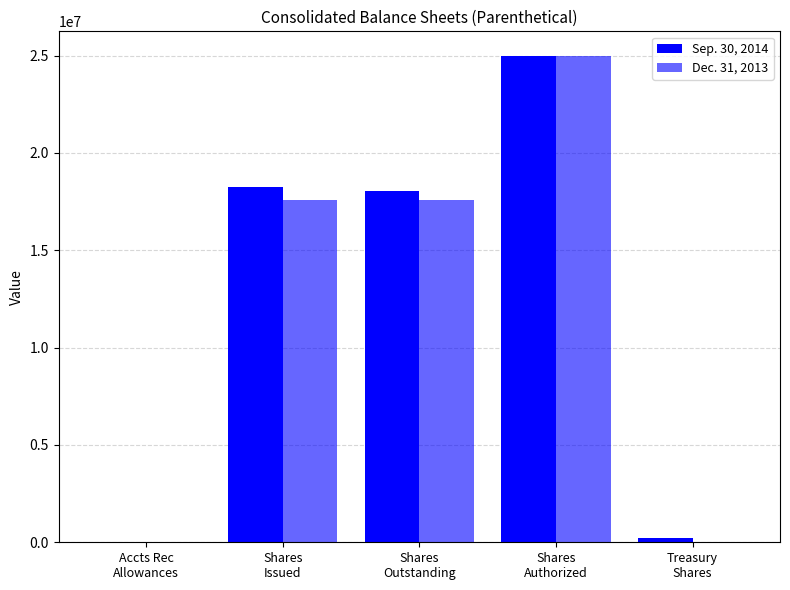

Which has a higher value, Treasury
Shares or Accts Rec
Allowances?

Treasury
Shares